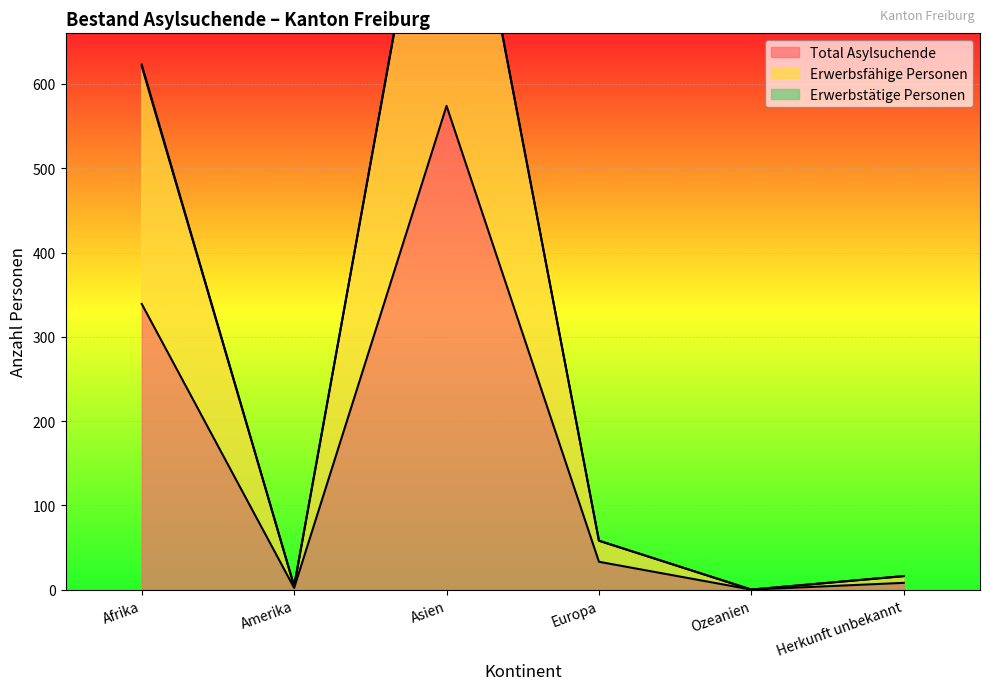

In Erwerbsfähige Personen, how many points are lower than both neighbors (excluding endpoints)?

2